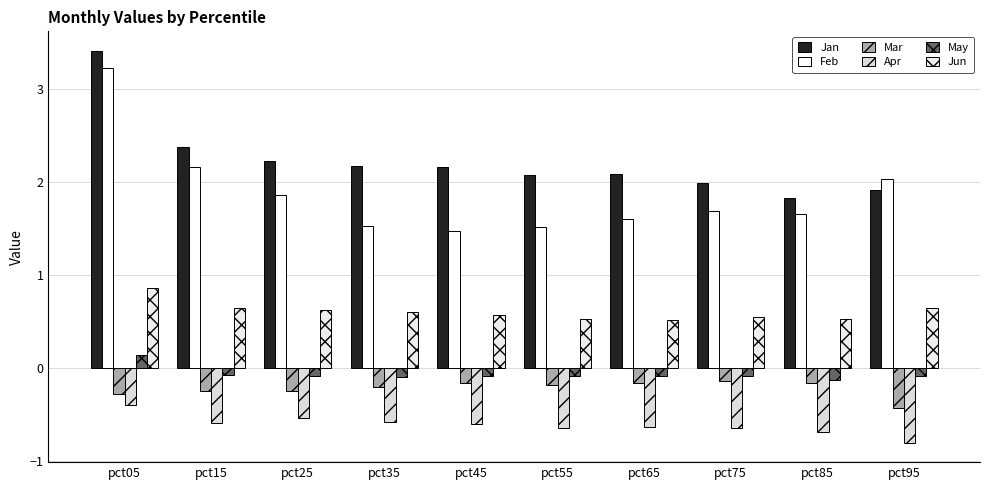

What is the difference between the maximum and minimum values in the Mar series?

0.3